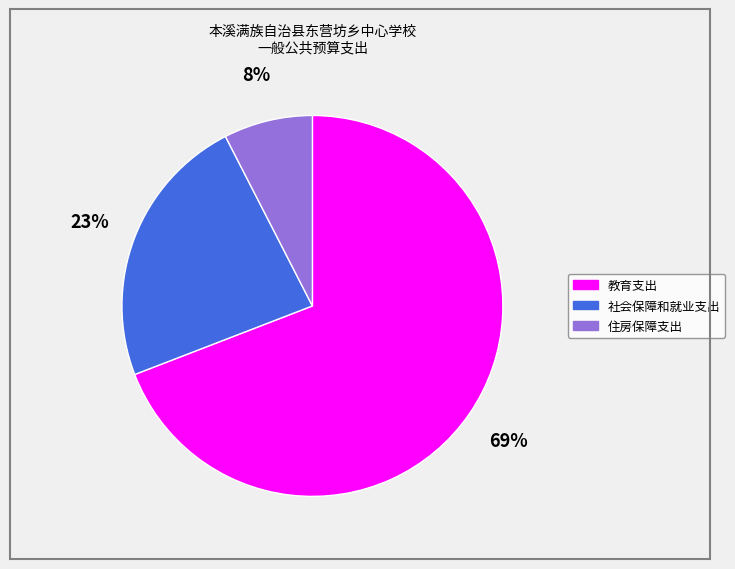

Between 教育支出 and 住房保障支出, which is larger?

教育支出